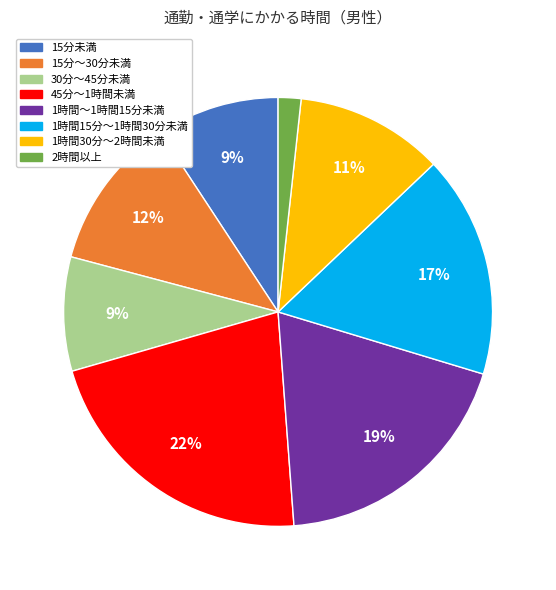

To the nearest percent, what is the difference between the 30分～45分未満 and 1時間15分～1時間30分未満 slice percentages?

8%